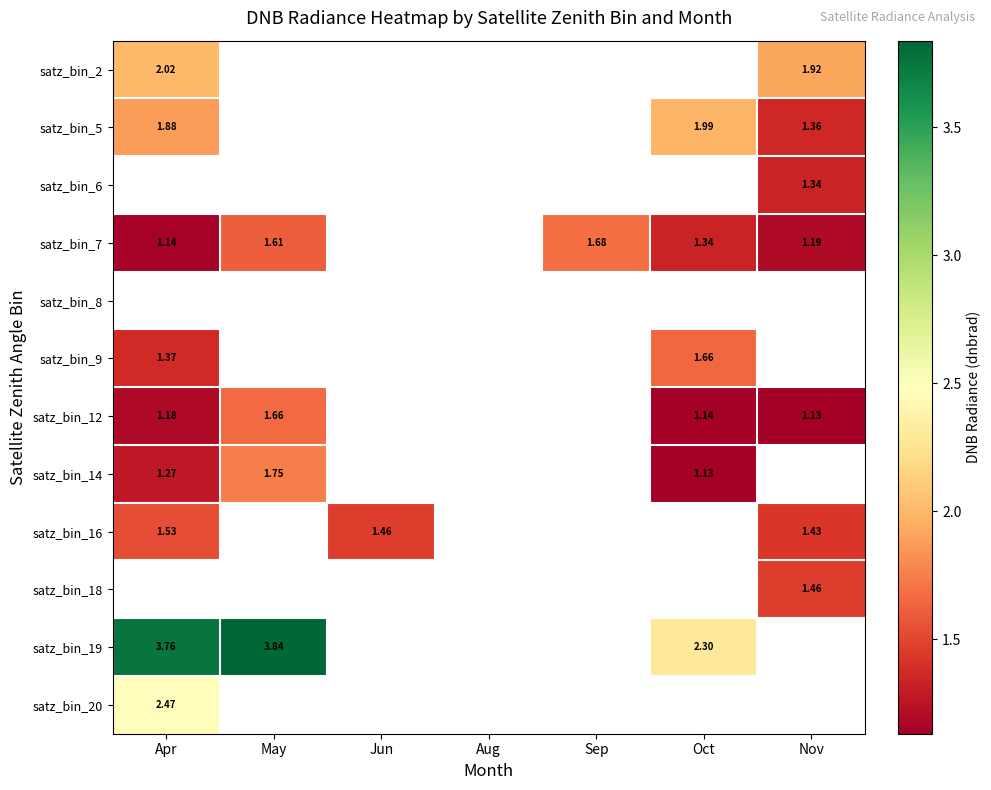

Count the number of categories in the chart.

7